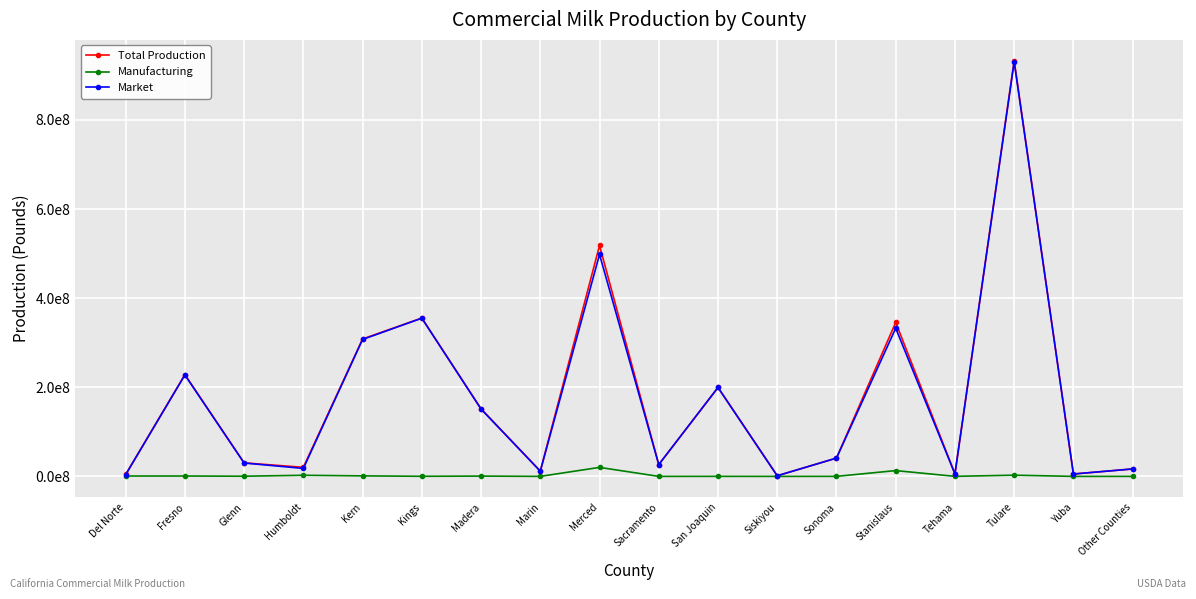

At which category does Market reach its first local peak?

Fresno